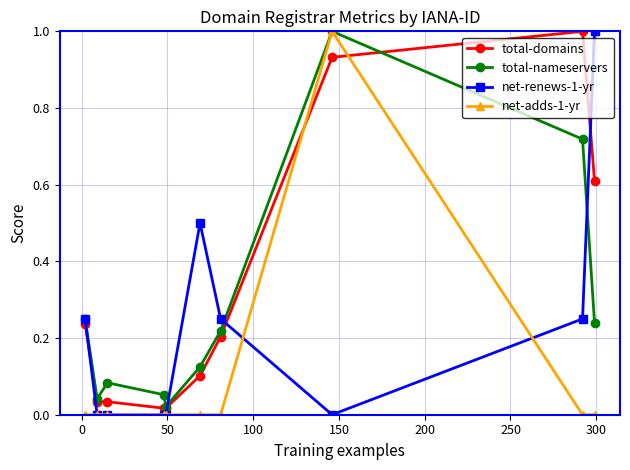

True or false: total-domains has more than 0 points higher than both neighbors.

True